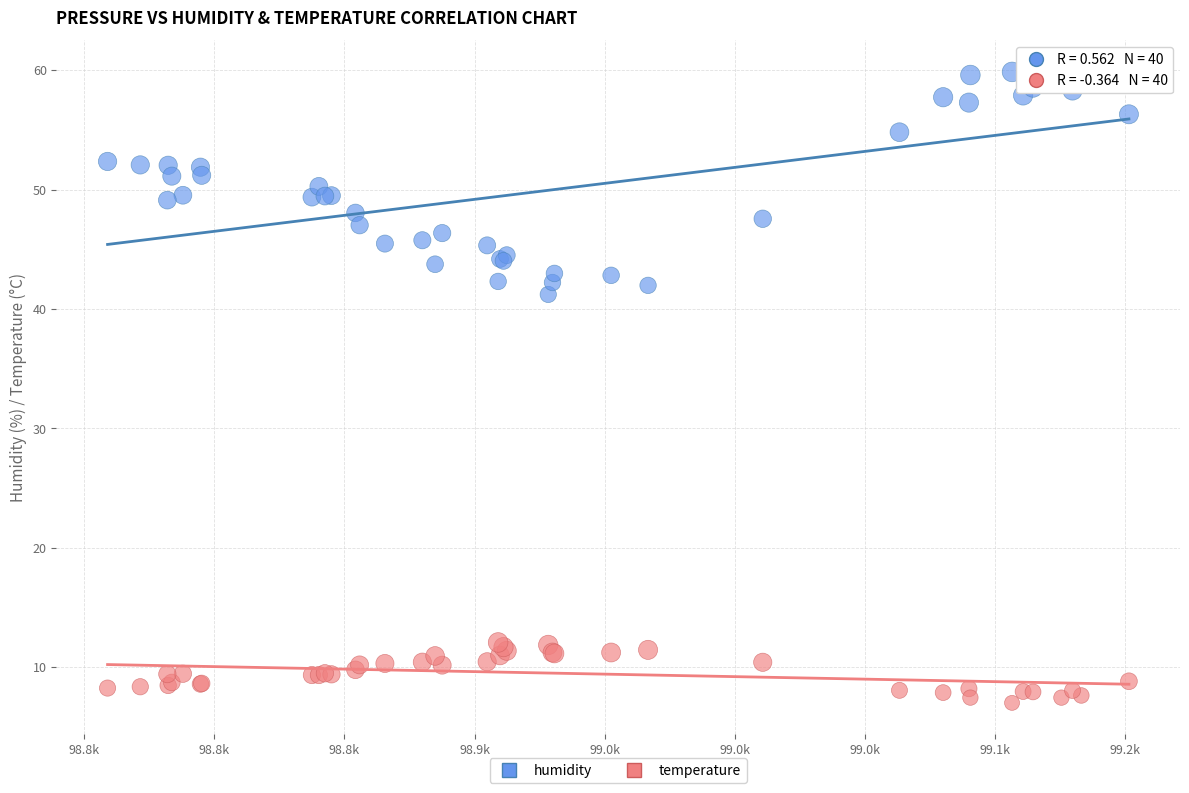

Which series contains the lowest Y value?

temperature